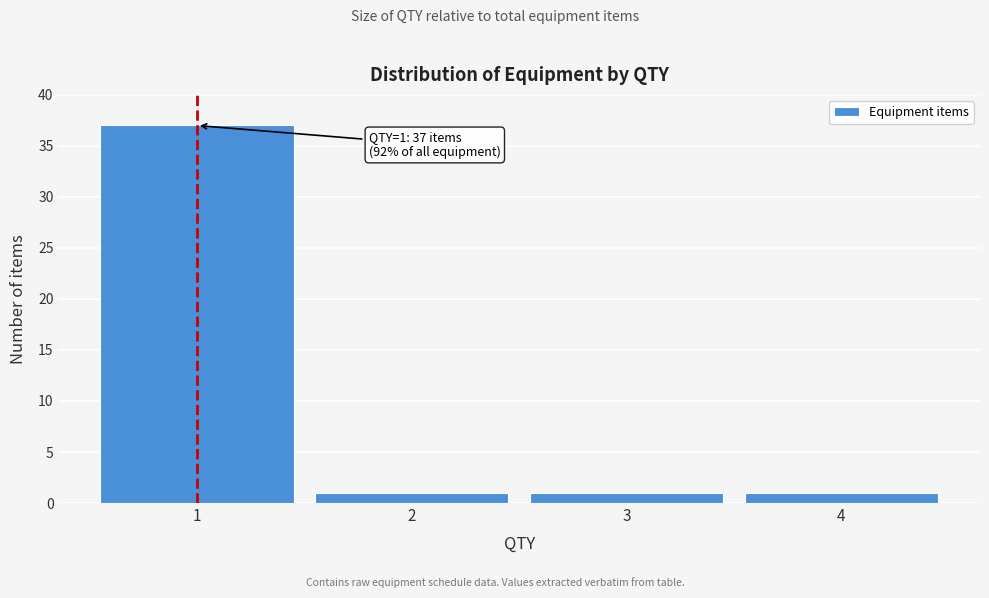

Reading left to right, what are all the values shown in this chart?

1=37	2=1	3=1	4=1